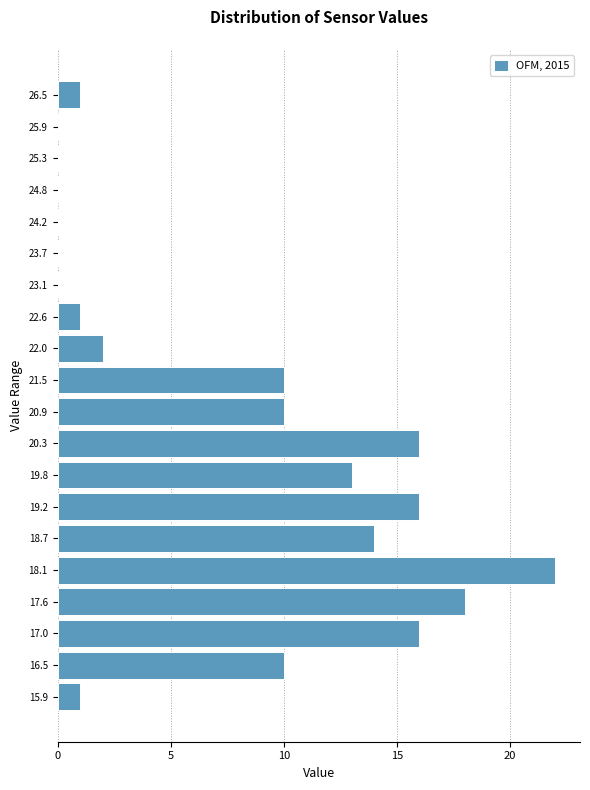

Over which range of the y-axis is the bar longest?

17.9 to 18.4